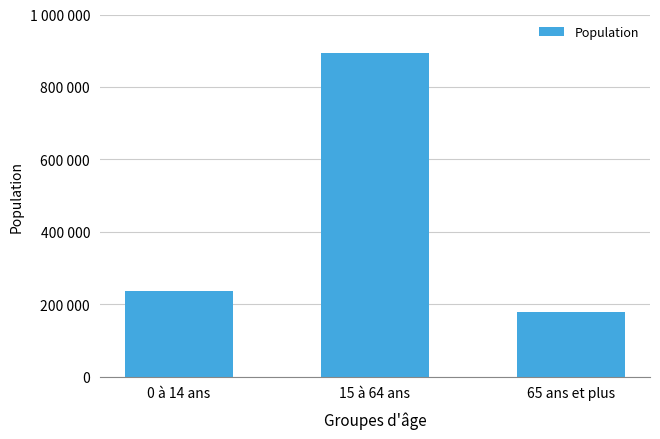

Which has a higher value, 0 à 14 ans or 65 ans et plus?

0 à 14 ans